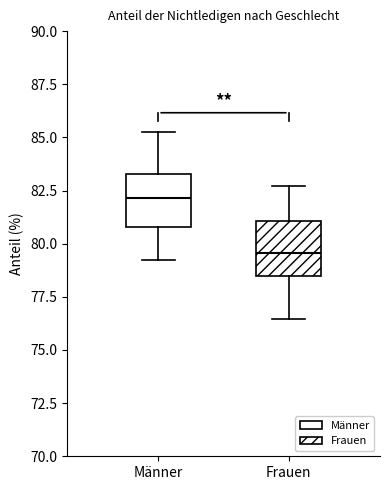

Reading left to right, read every box against the y-axis: the position of its median line, the range the box covers, and the ends of its whiskers. The values are not printed on the chart, so give them approximately, as read against the axis.

Männer: median 82.0, box 81.0 to 83.5, whiskers 79.0 to 85.5
Frauen: median 79.5, box 78.5 to 81.0, whiskers 76.5 to 82.5